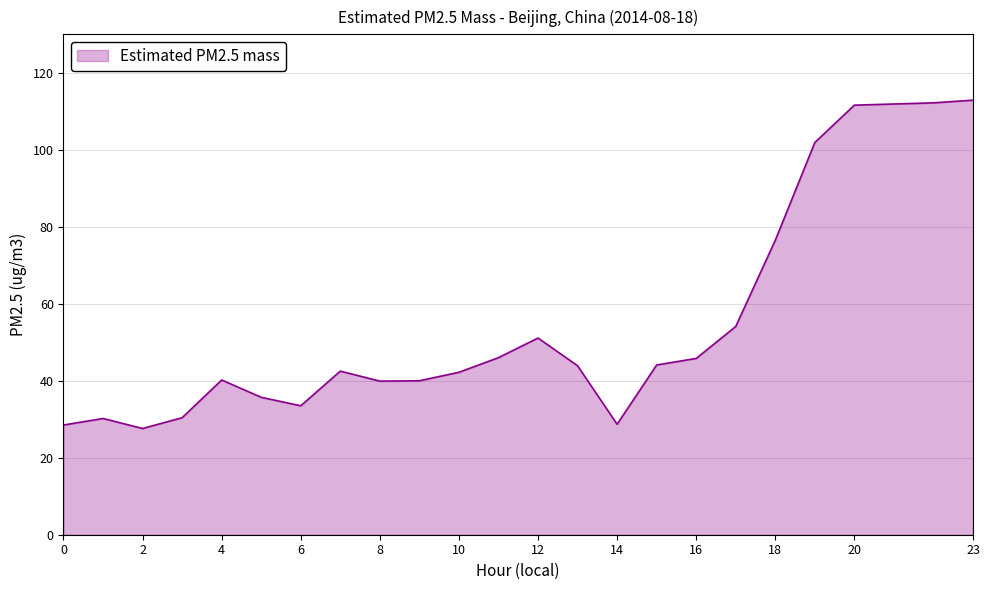

What is the minimum value shown in the chart?

27.6